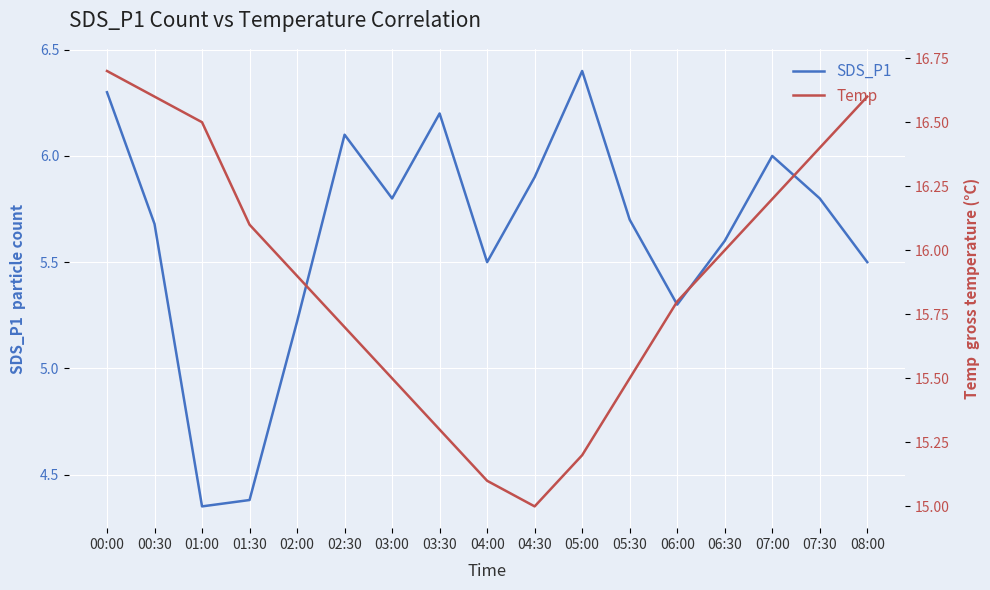

How many data points in Temp are above 15?

16